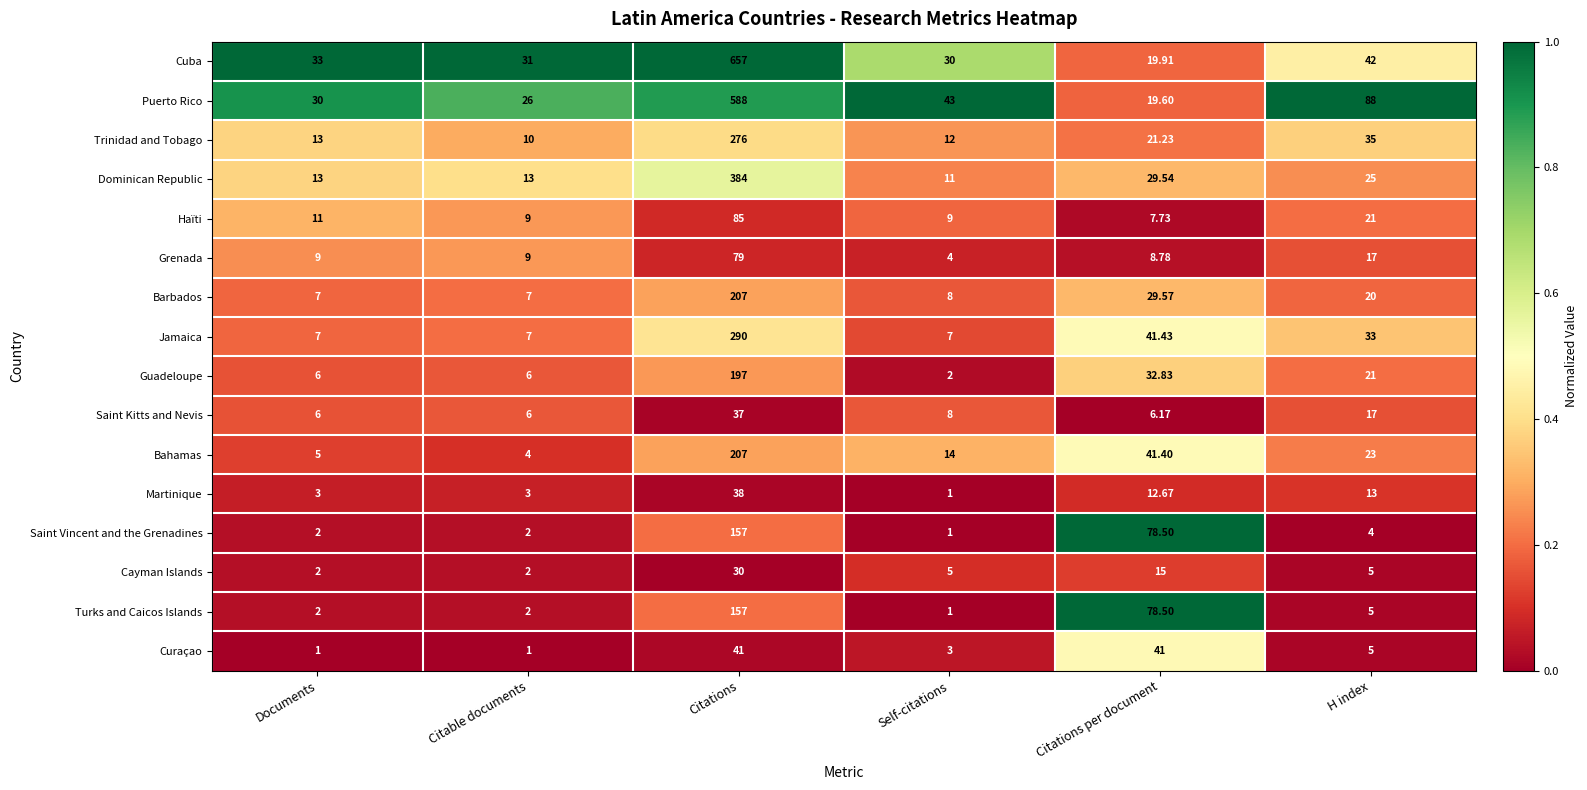

Is the value of Saint Vincent and the Grenadines at Citable documents greater than the value of Puerto Rico at Documents?

No